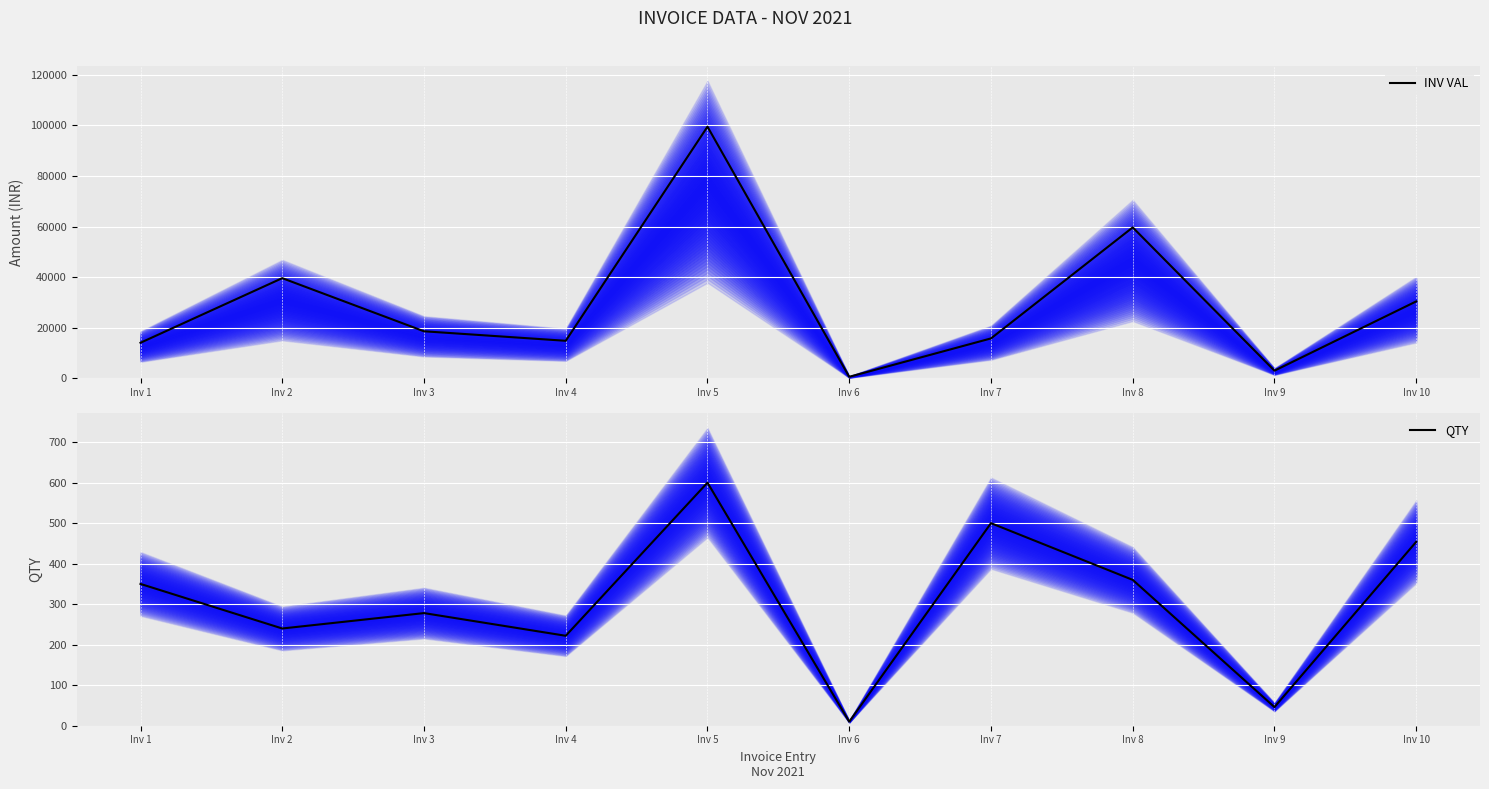

In INV VAL, how many points are lower than both neighbors (excluding endpoints)?

3